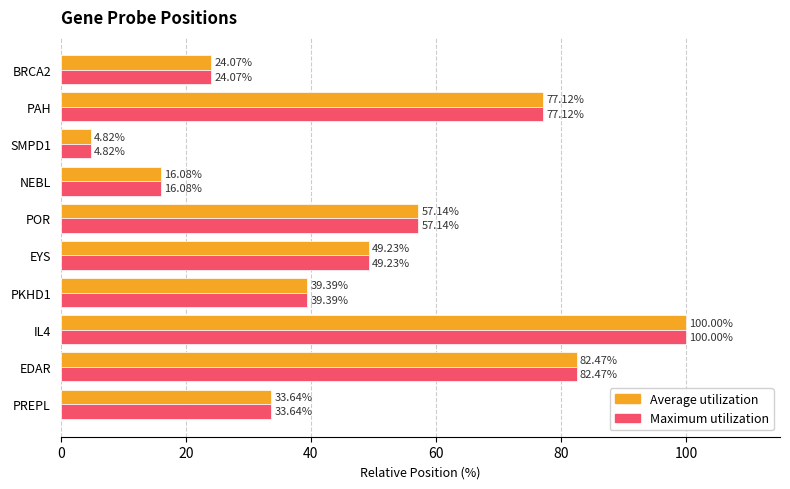

Where is Maximum utilization nearest to the value 52?

EYS